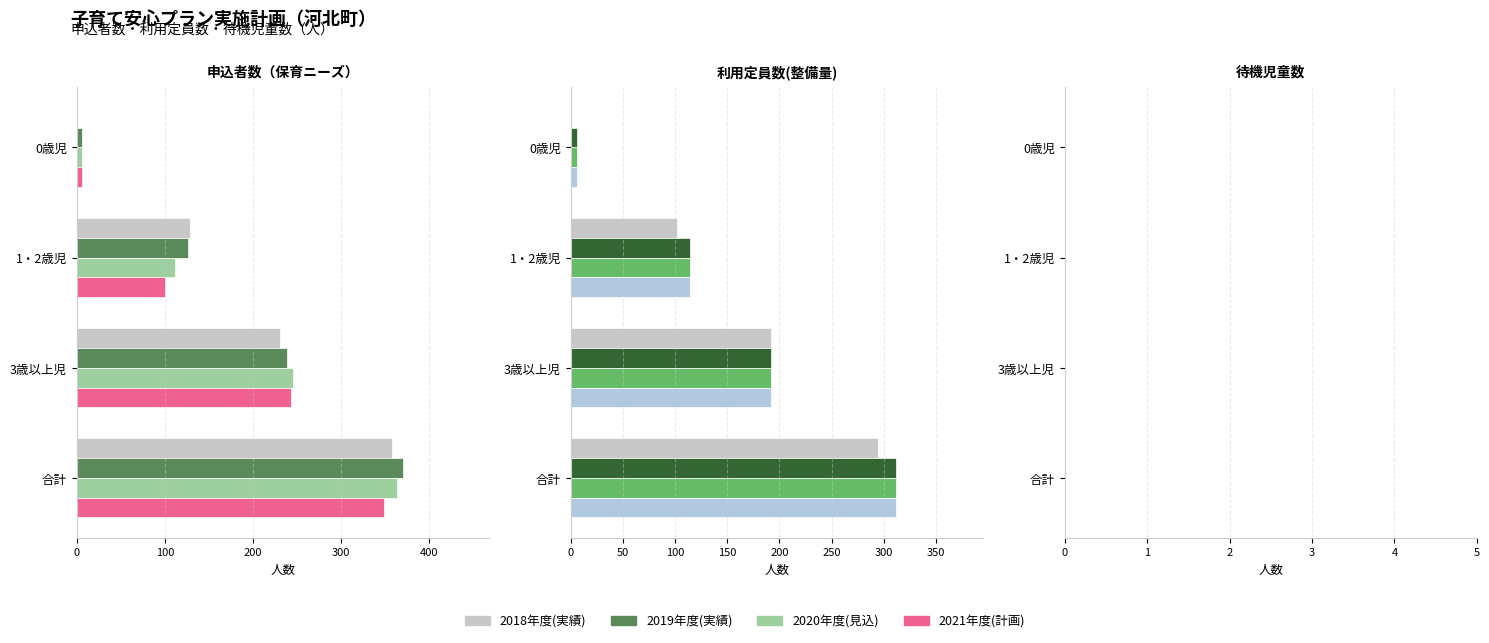

Which has a higher value, 合計 or 1・2歳児?

合計